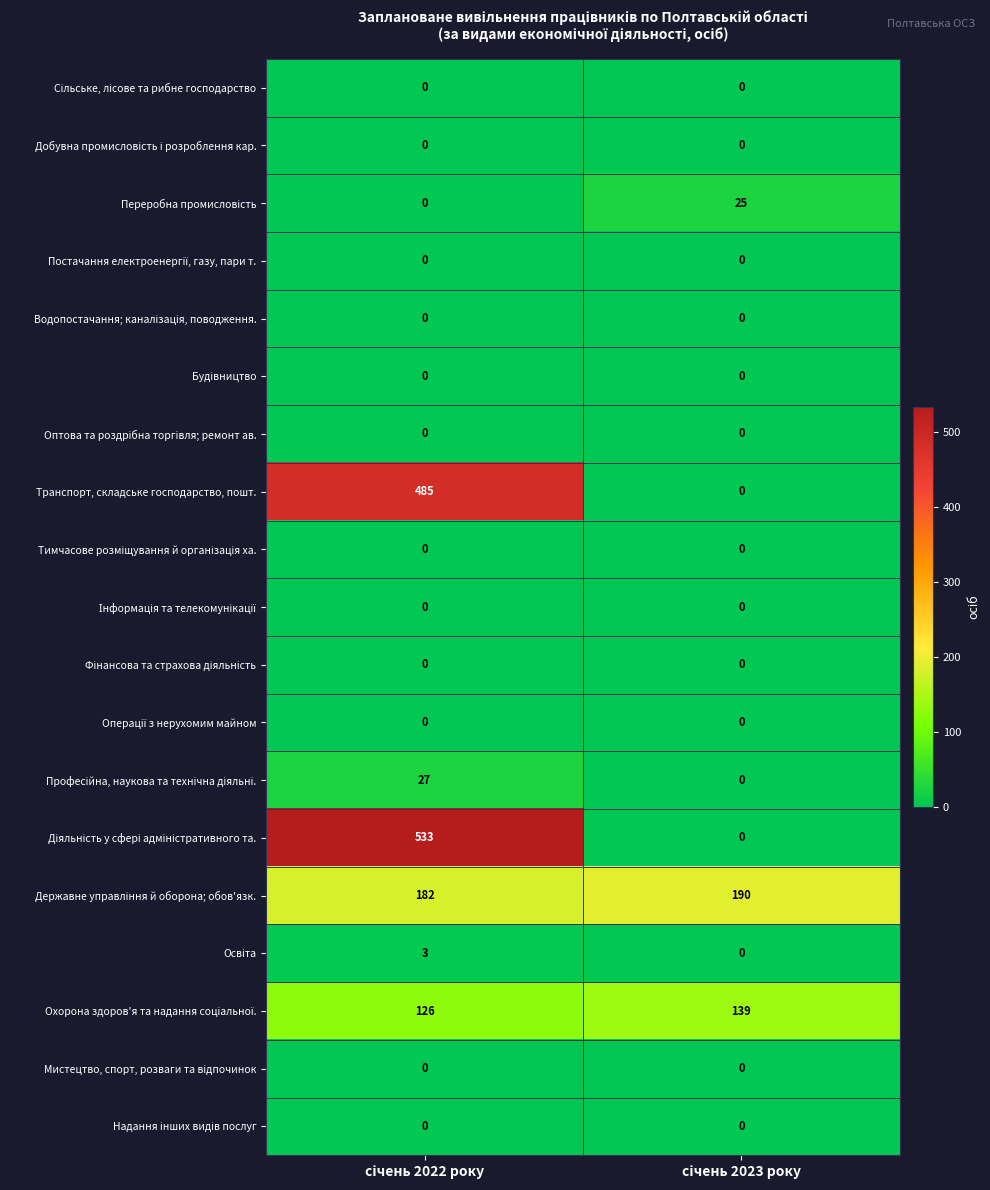

At how many categories does at least one series exceed 493?

1